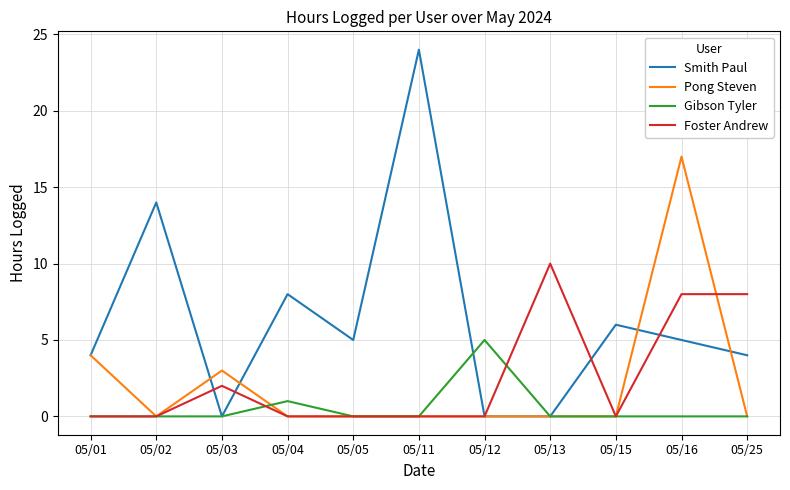

What is the maximum value for Foster Andrew?

10